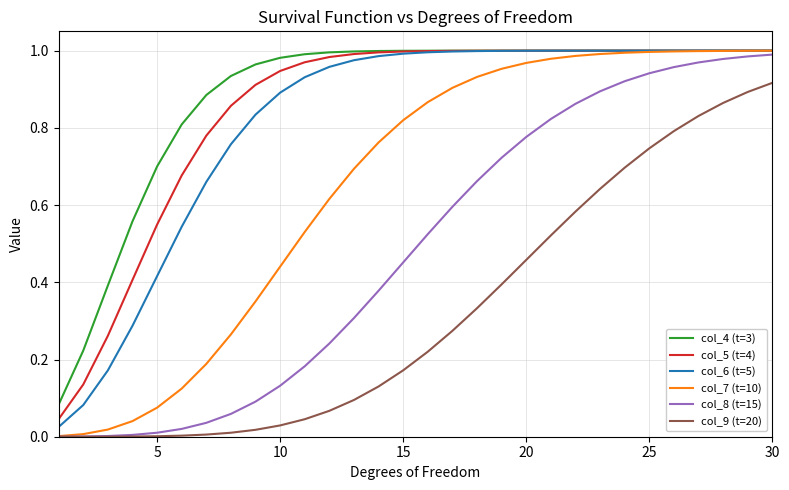

How many distinct data groups are displayed?

6